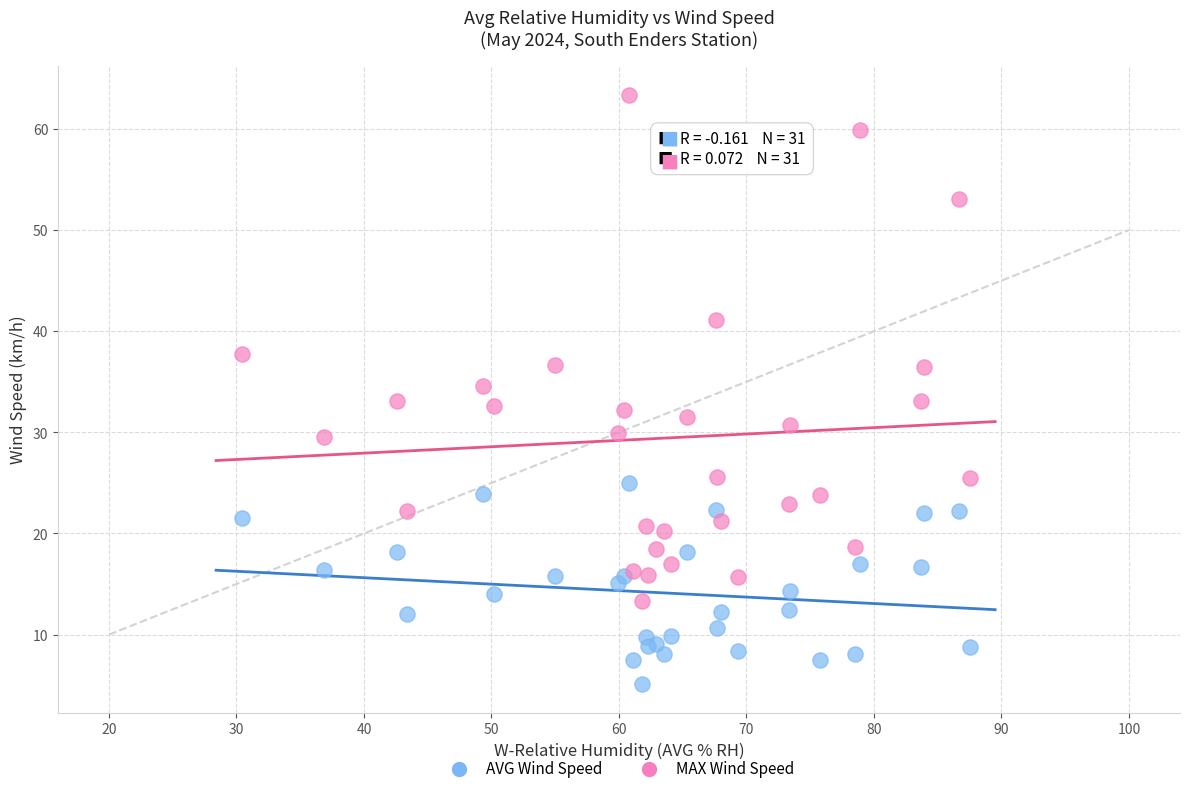

What is the X range (max minus min) for the scatter plot?

57.1